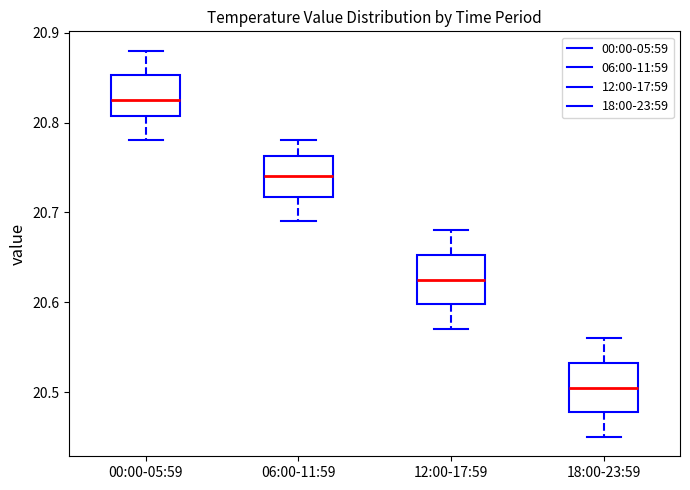

Reading left to right, transcribe this box plot: for each box, give where its median line is, the range the box spans, and where its two whiskers end, as read against the y-axis. The values are not printed on the chart, so give them approximately, as read against the axis.

00:00-05:59: median 20.83, box 20.81 to 20.85, whiskers 20.78 to 20.88
06:00-11:59: median 20.74, box 20.72 to 20.76, whiskers 20.69 to 20.78
12:00-17:59: median 20.63, box 20.60 to 20.65, whiskers 20.57 to 20.68
18:00-23:59: median 20.51, box 20.48 to 20.53, whiskers 20.45 to 20.56